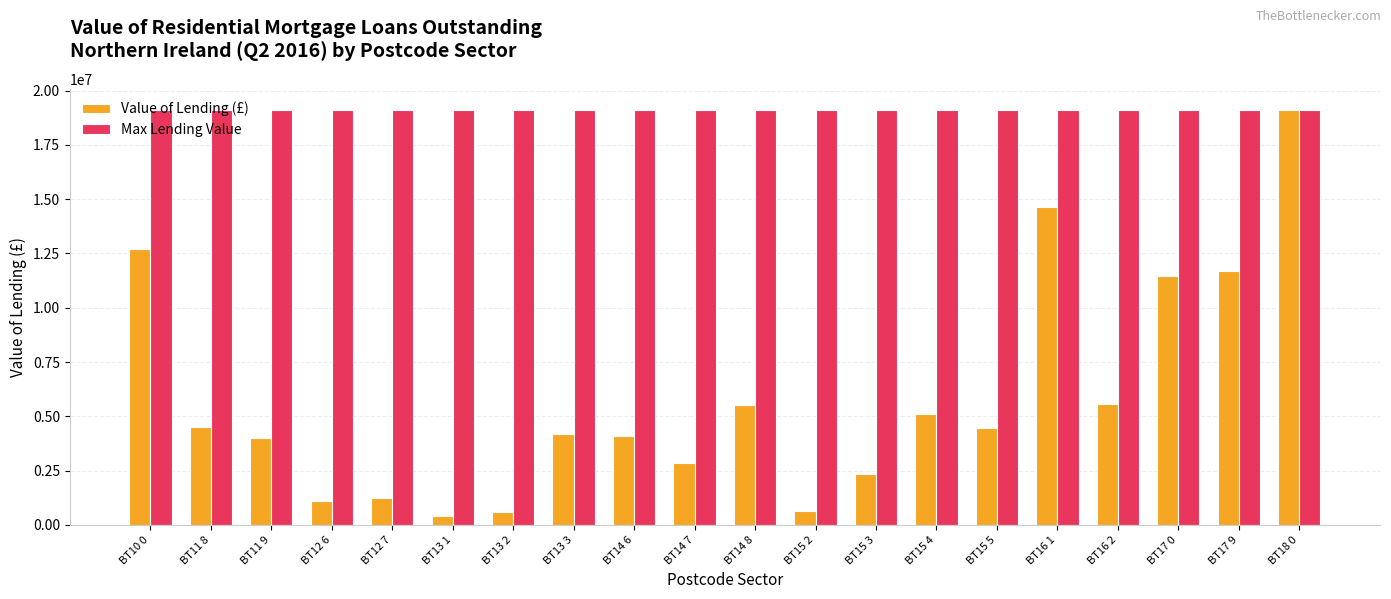

Is it true that Max Lending Value equals 19116903.0 at BT10 0?

True